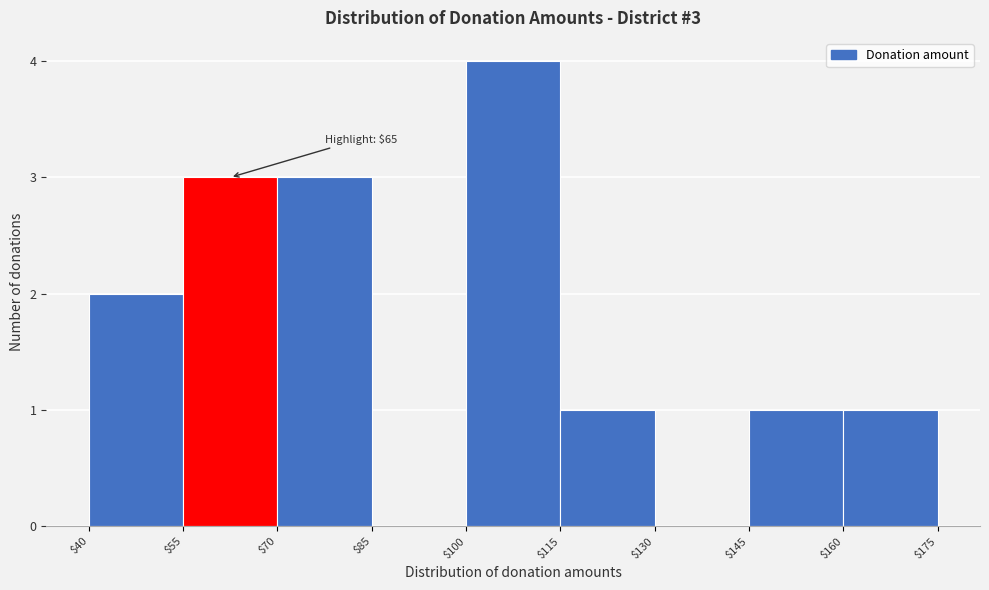

Which range on the x-axis has the tallest bar?

$100 to $115